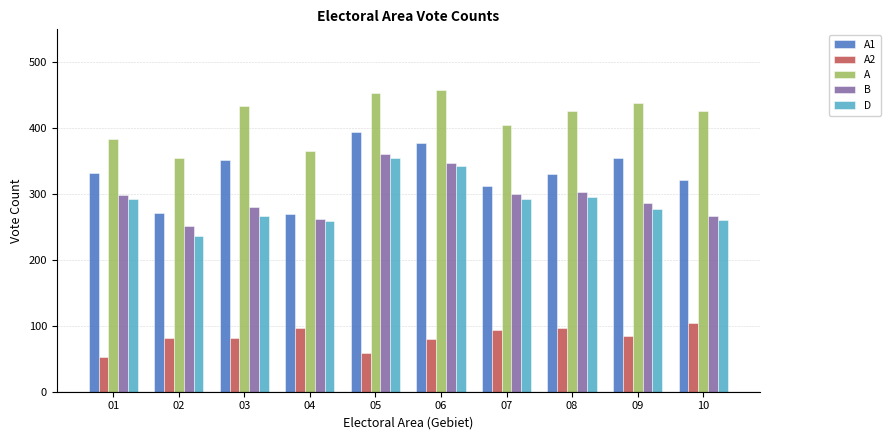

Rank the series by their maximum value, from lowest to highest.

A2, D, B, A1, A